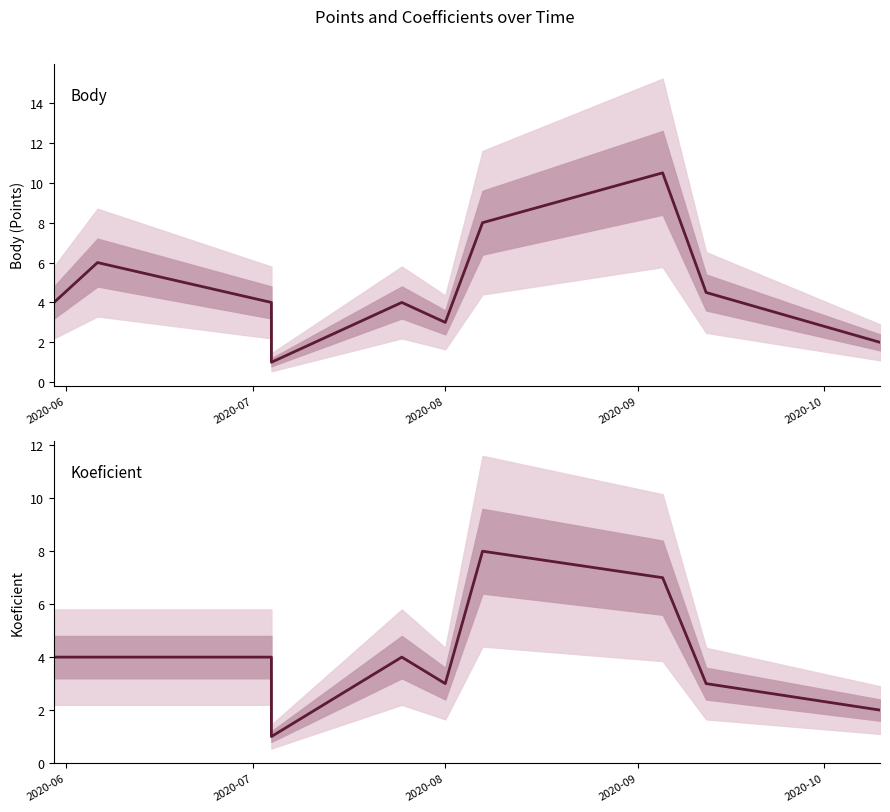

True or false: Body and Koeficient intersect in this chart.

False